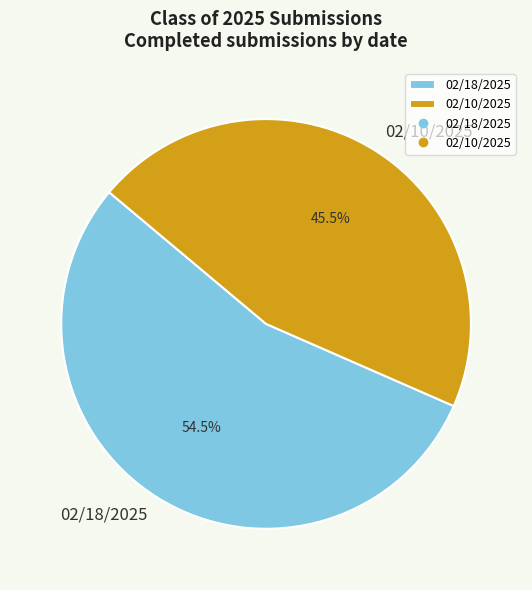

Is 02/18/2025 the majority of the pie?

Yes